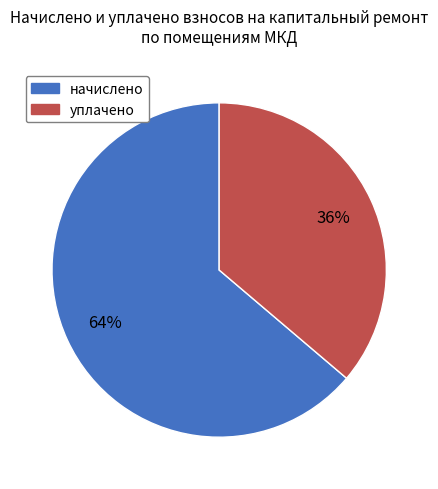

Does any single category account for the majority?

Yes